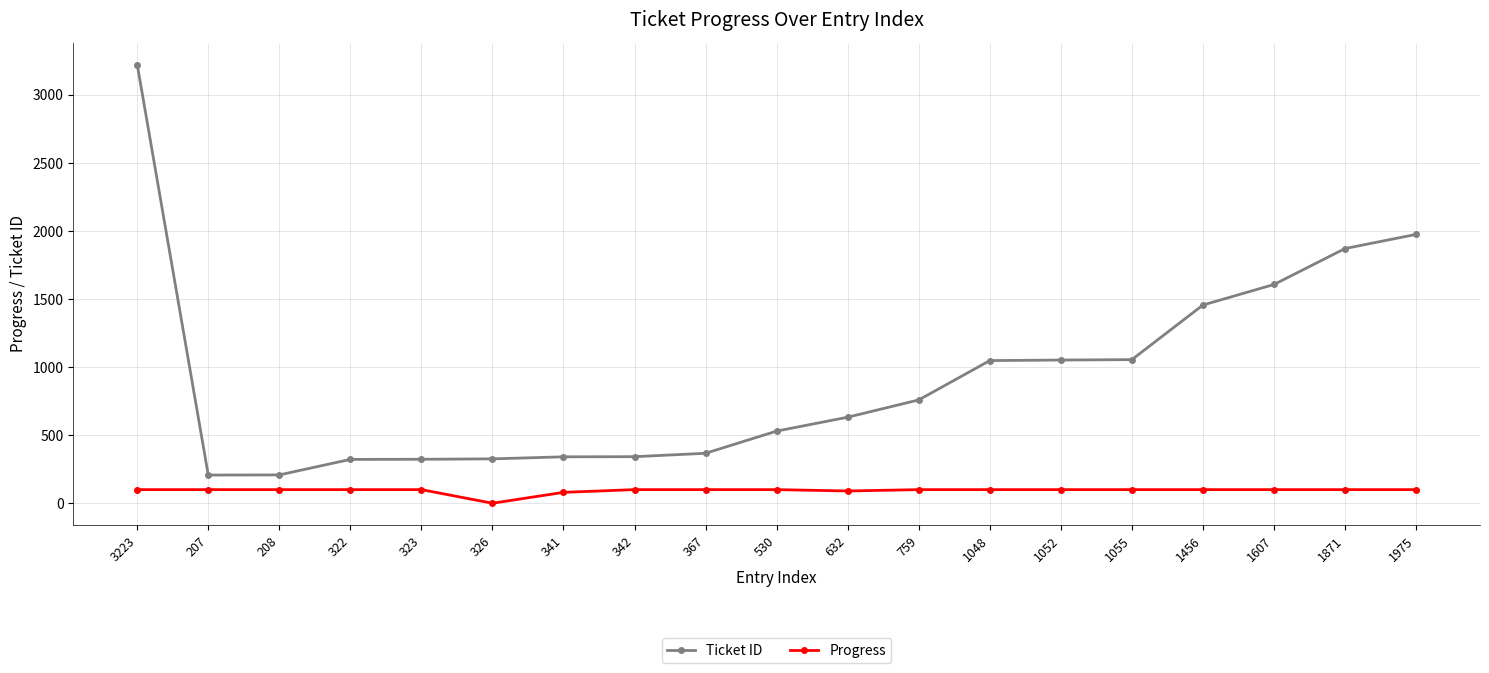

What are all the series names shown in the legend?

Ticket ID, Progress